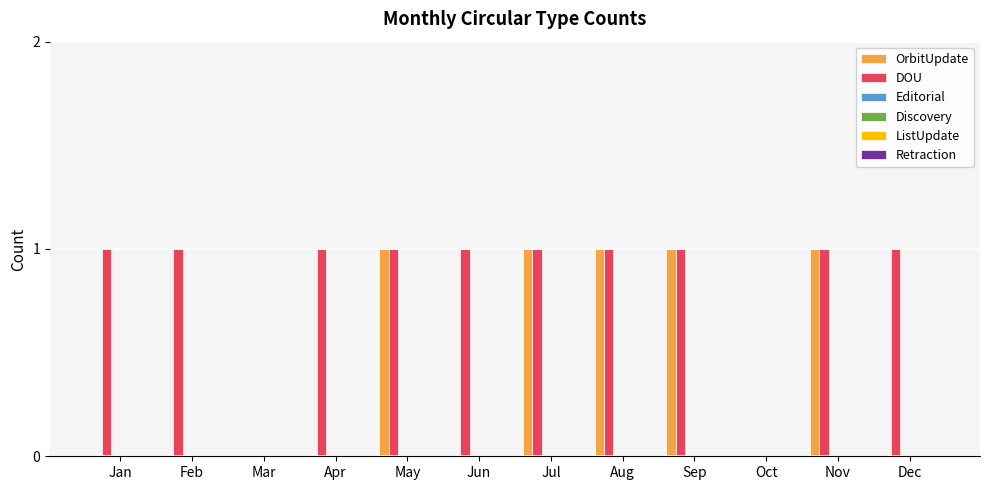

What is the sum of all DOU values?

10